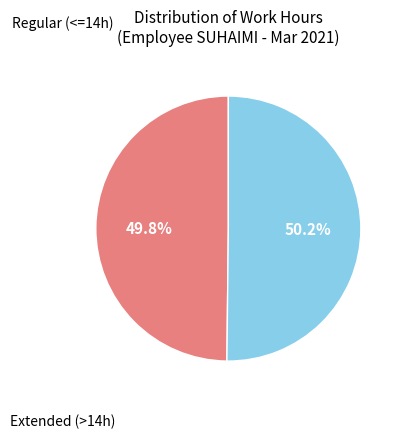

Is there any slice that represents more than half of the pie?

Yes